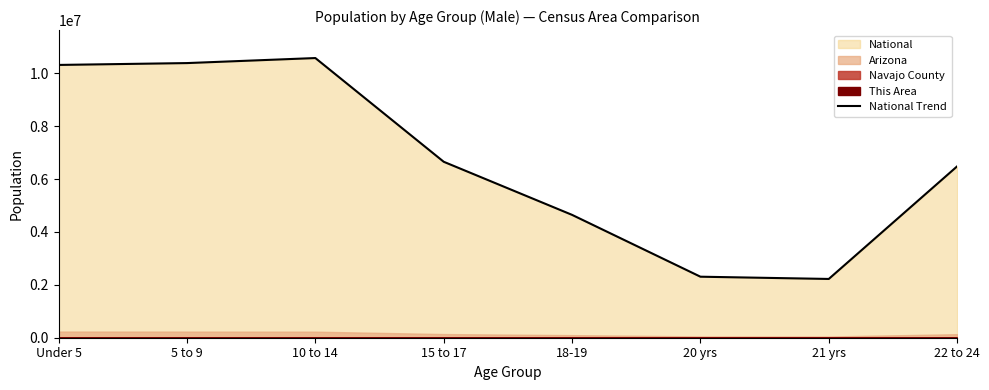

What is the difference between the values at 20 yrs and 22 to 24?

4174340